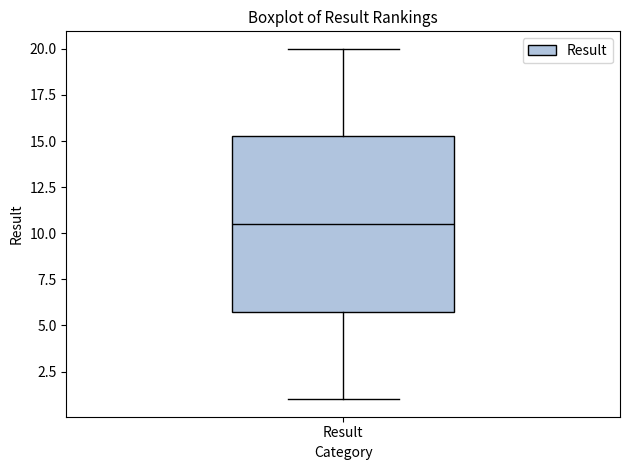

Transcribe this box plot: give where the median line is, the range the box spans, and where the two whiskers end, as read against the y-axis. The values are not printed on the chart, so give them approximately, as read against the axis.

median 10.5, box 6.0 to 15.5, whiskers 1.0 to 20.0